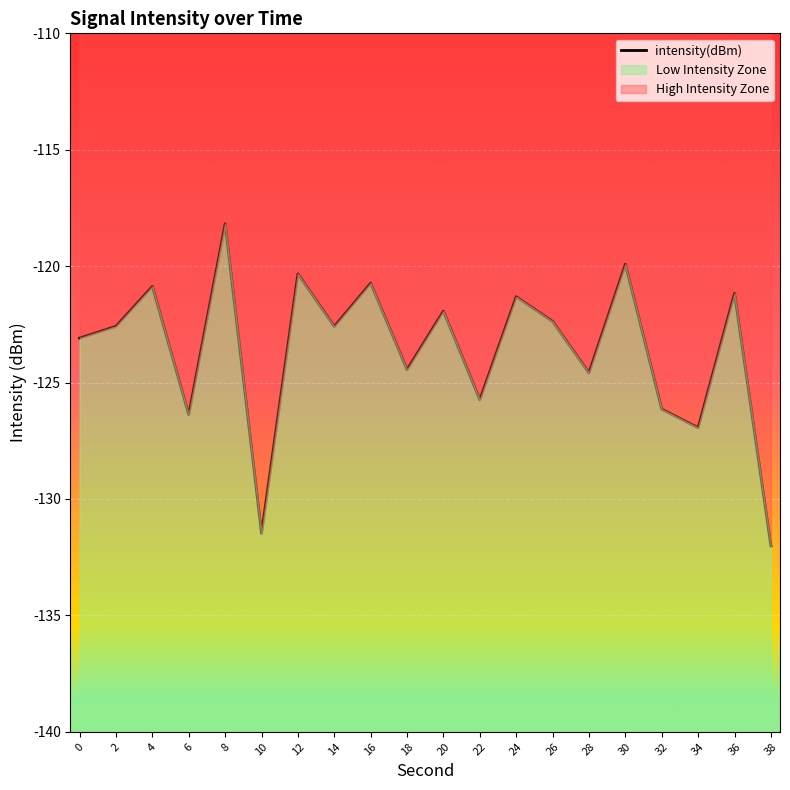

Where is the data nearest to the value -125?

28